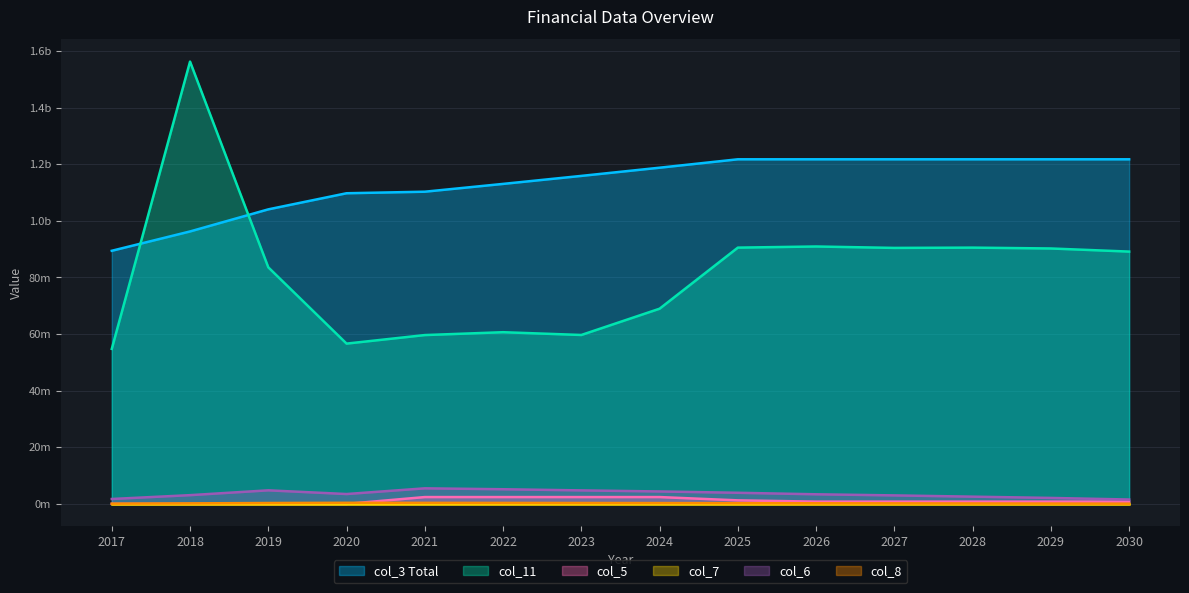

What is the difference between the maximum and minimum values in the col_5 series?

2411382.9